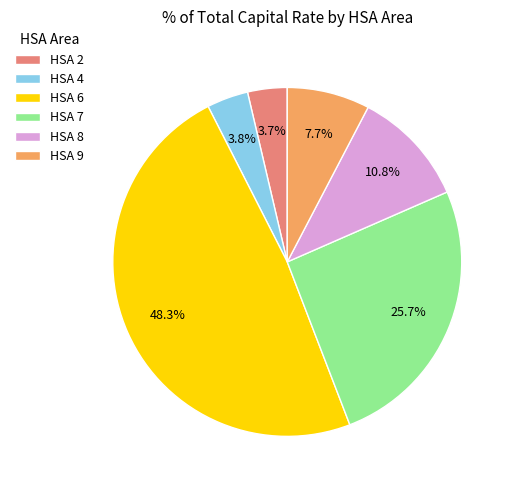

Is the sum of HSA 4 and HSA 9 greater than half?

No